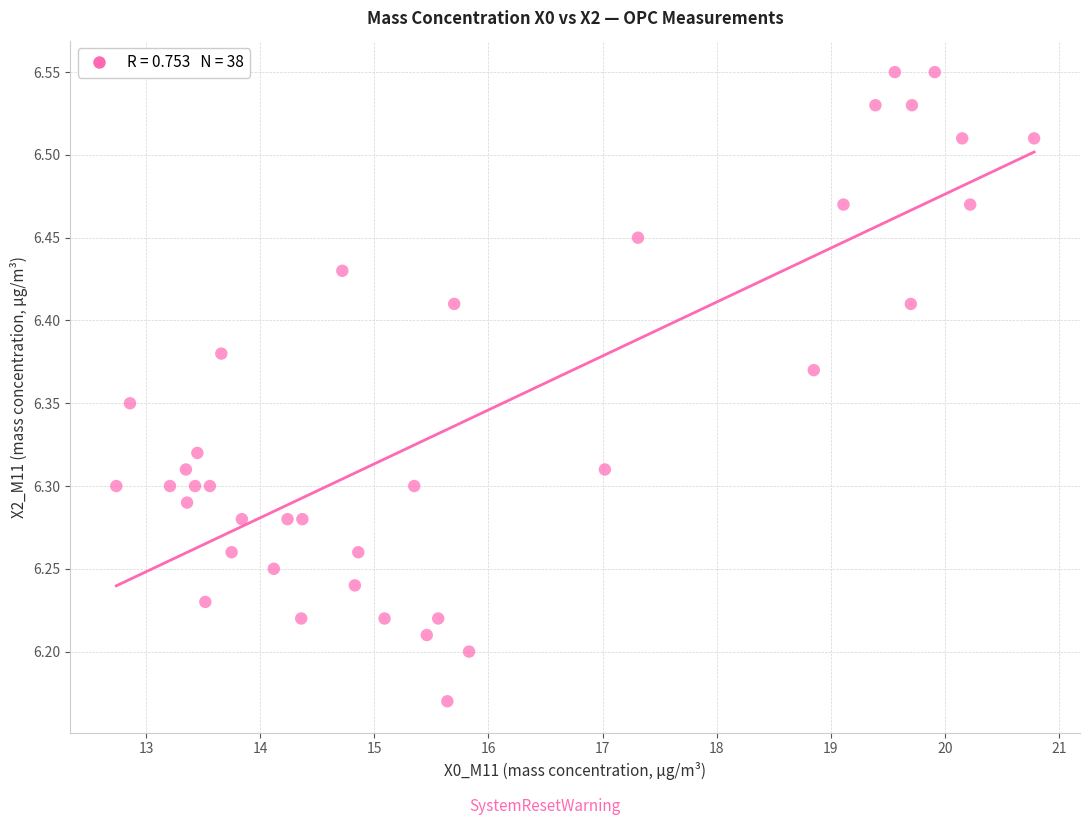

What is the range of Y values (max minus min)?

0.4